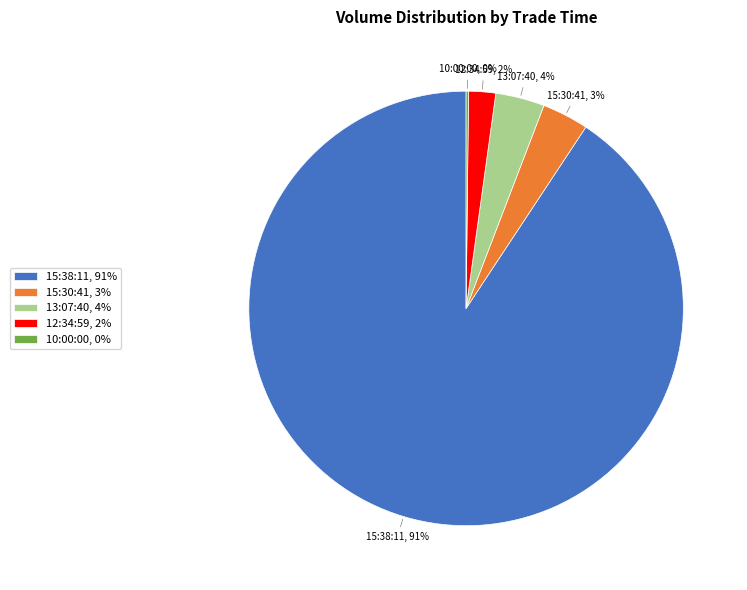

To the nearest percent, what is the average slice percentage?

20%